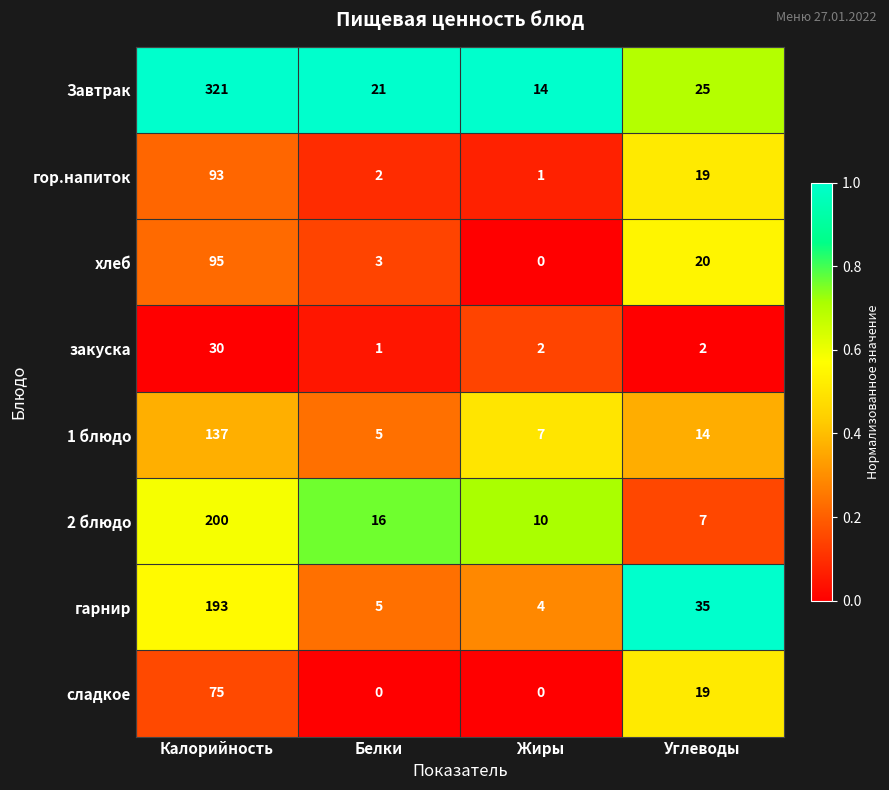

At which category is the sum across all series the highest?

Калорийность